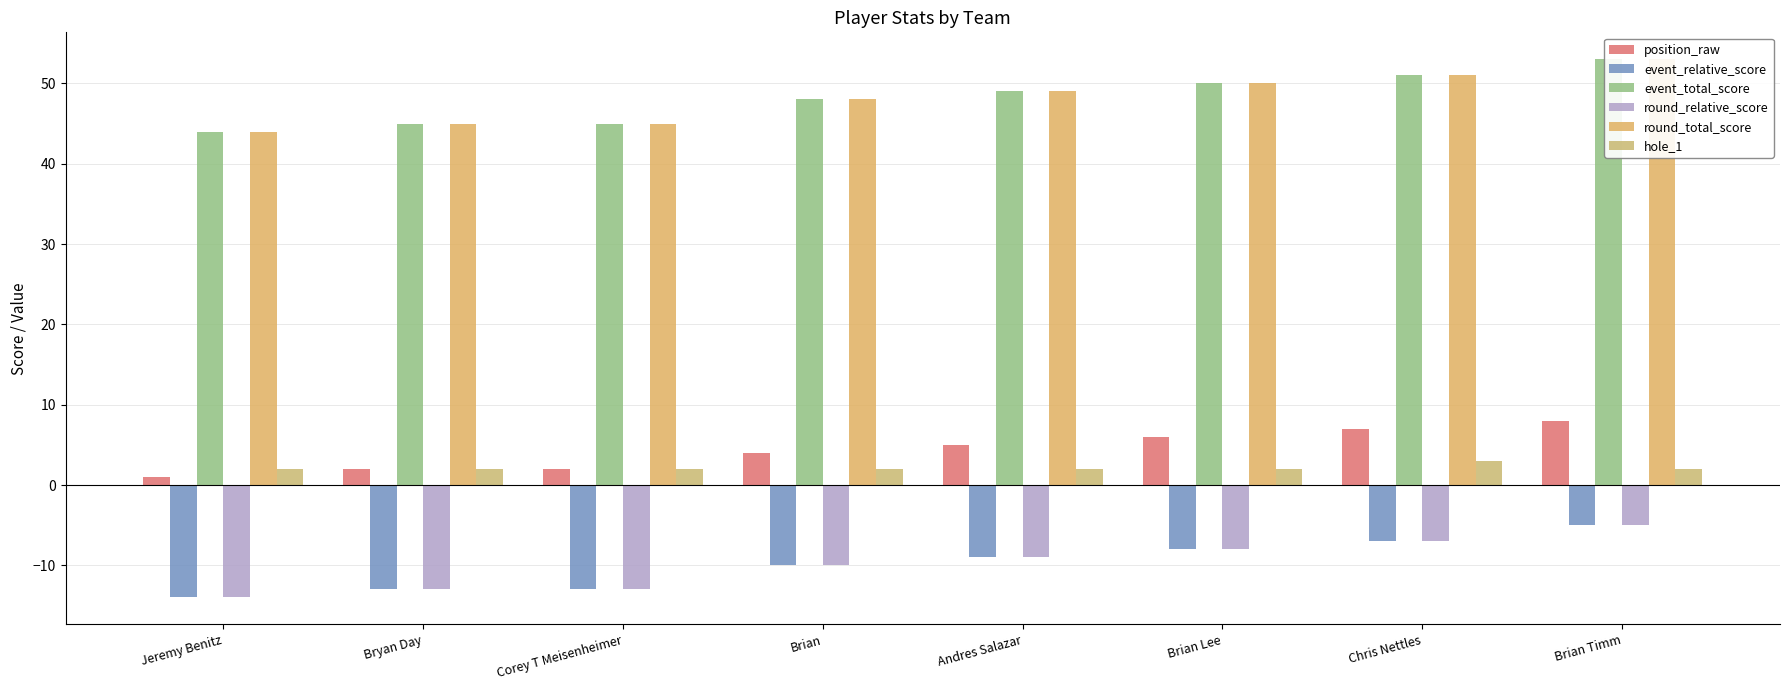

What is the label of the 1st bar from the left?

Jeremy Benitz